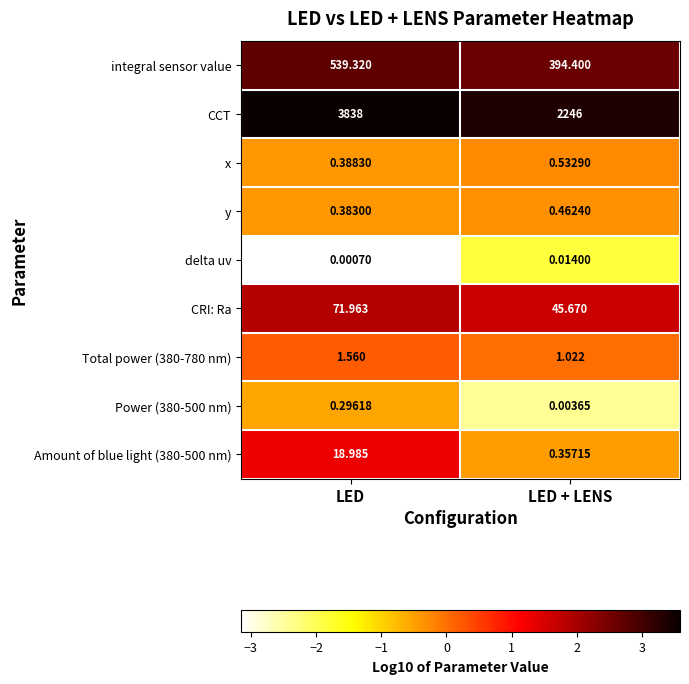

Which series has the largest range (max minus min)?

CCT